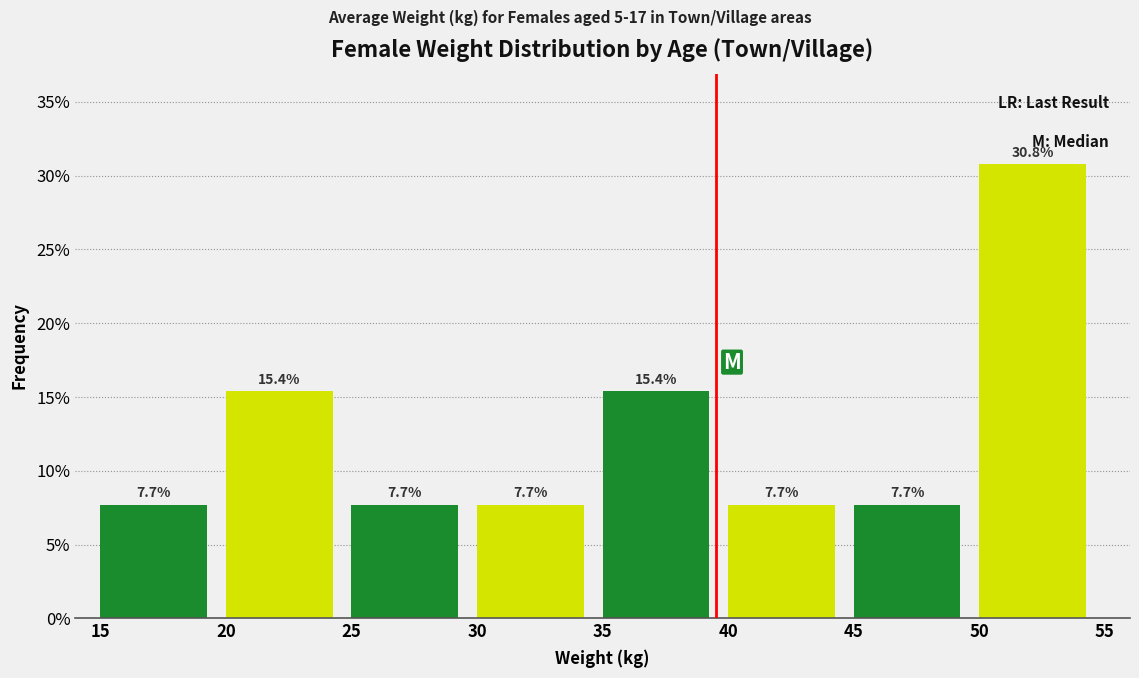

Which range on the x-axis has the tallest bar?

50 to 55